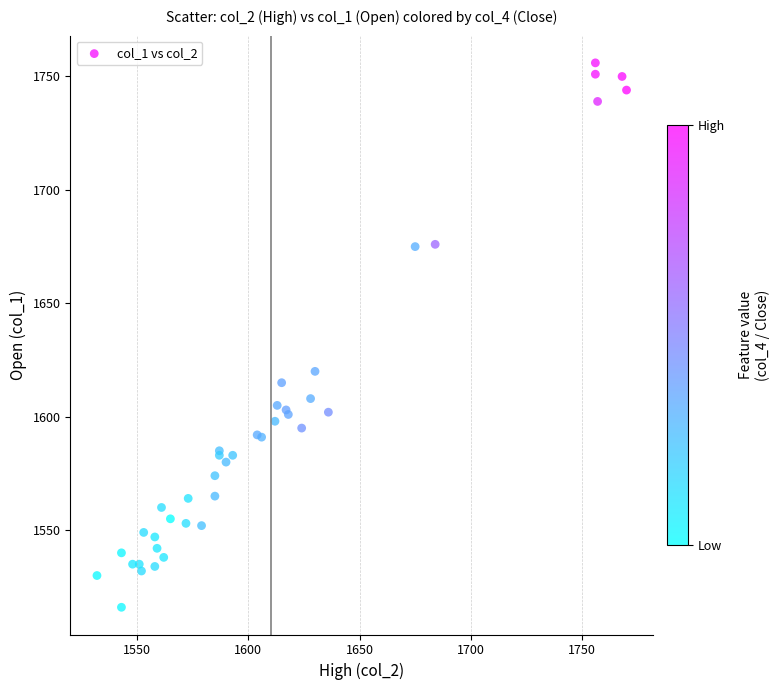

What Y value in the scatter plot is closest to 1636?

1620